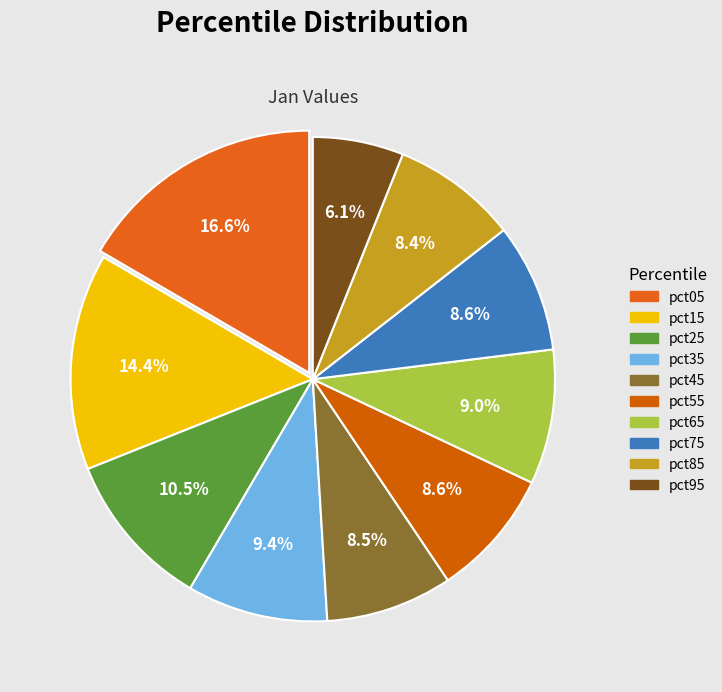

Combined, do pct75 and pct45 account for over 50%?

No